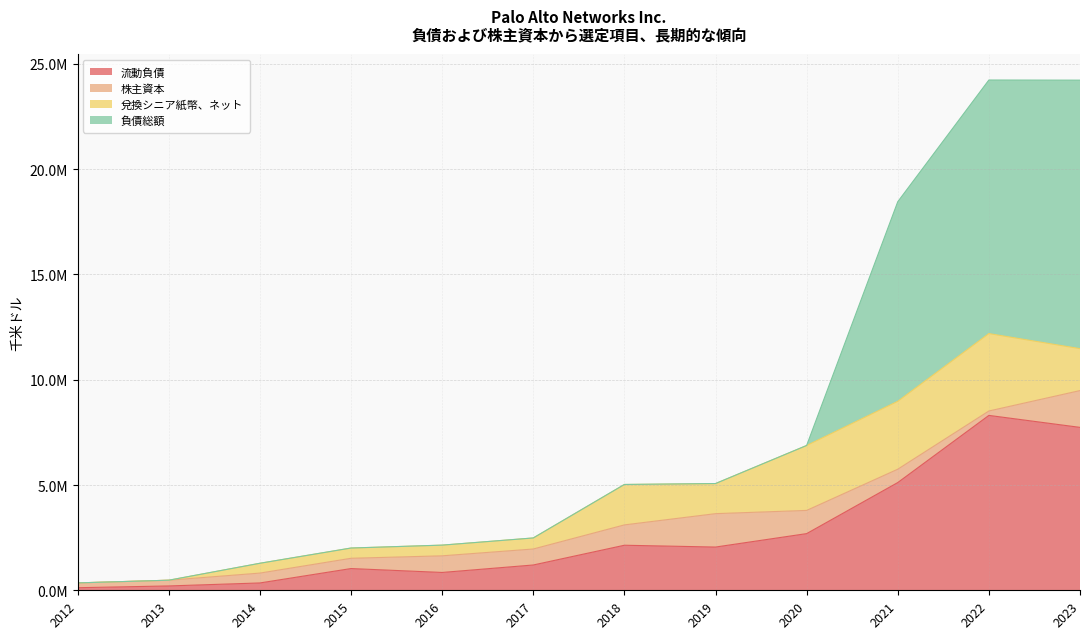

What is the value of the 株主資本 point at the 11th from the left?

210000